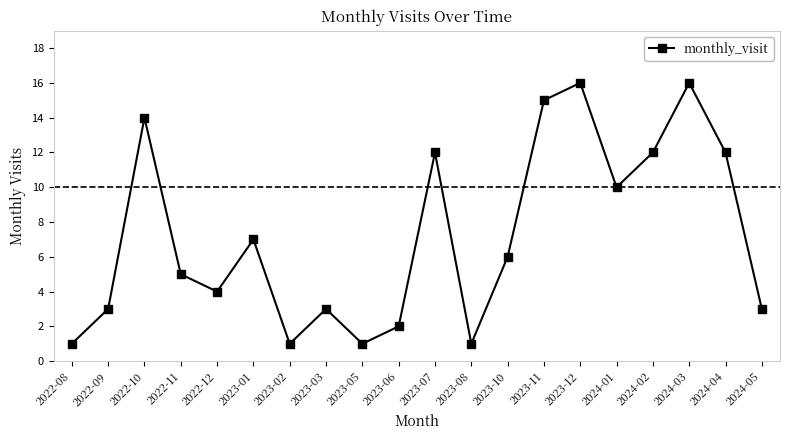

What is the difference between the maximum and minimum values?

15